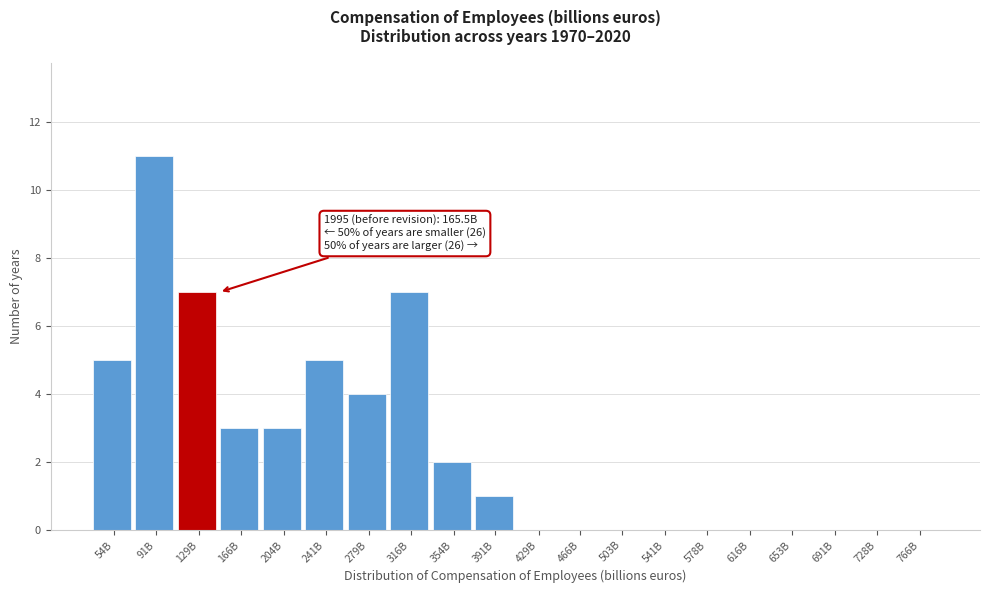

Reading left to right, what are all the values shown in this chart?

54B=5	91B=11	129B=7	166B=3	204B=3	241B=5	279B=4	316B=7	354B=2	391B=1	429B=0	466B=0	503B=0	541B=0	578B=0	616B=0	653B=0	691B=0	728B=0	766B=0